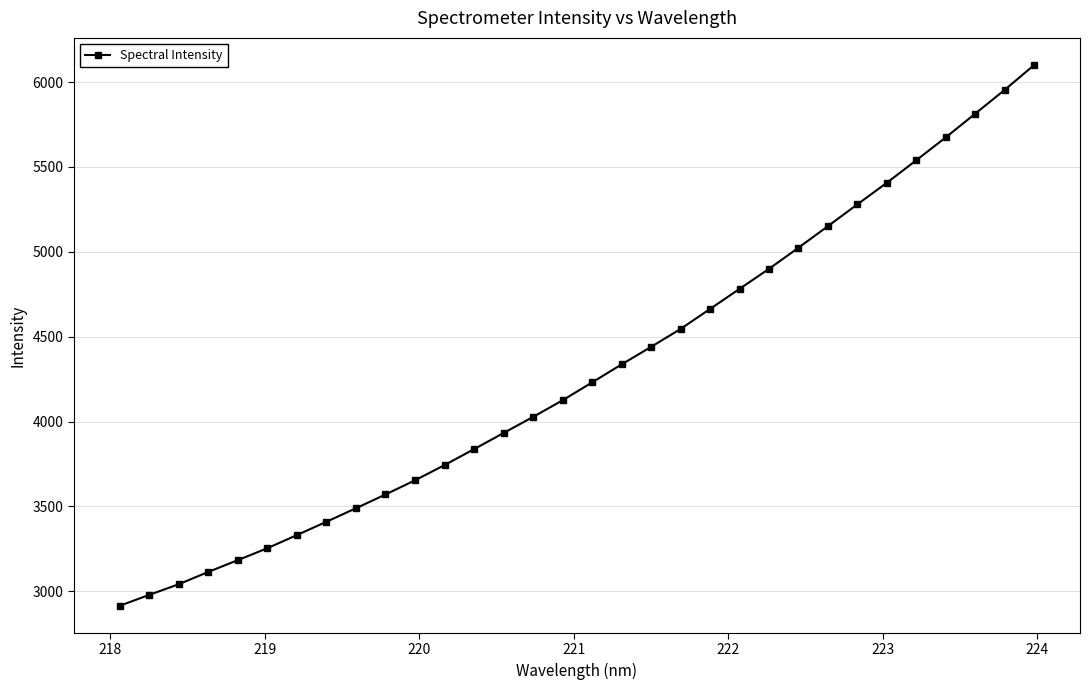

What is the sum of all values?

137460.5